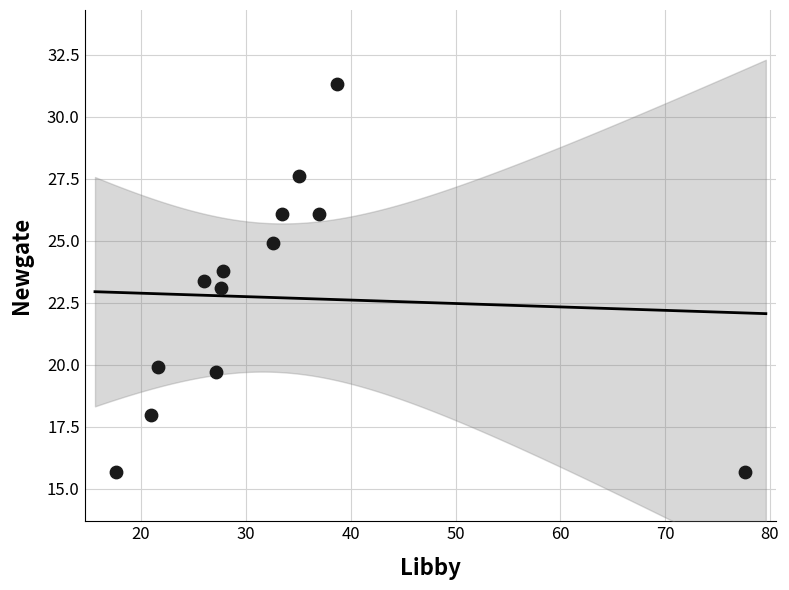

What is the range of X values (max minus min)?

60.0